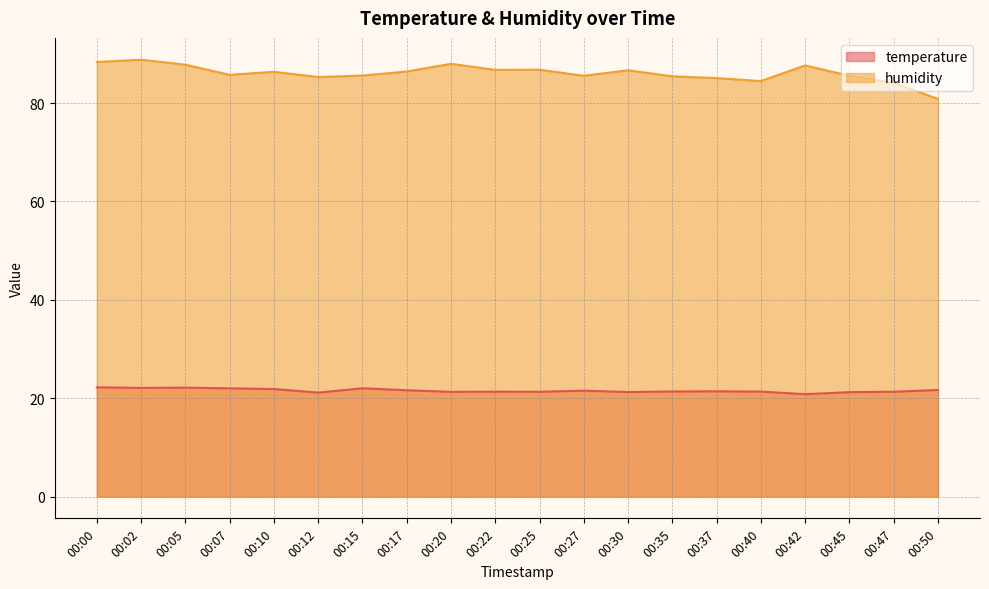

Does the chart display data point markers on the line(s)?

No